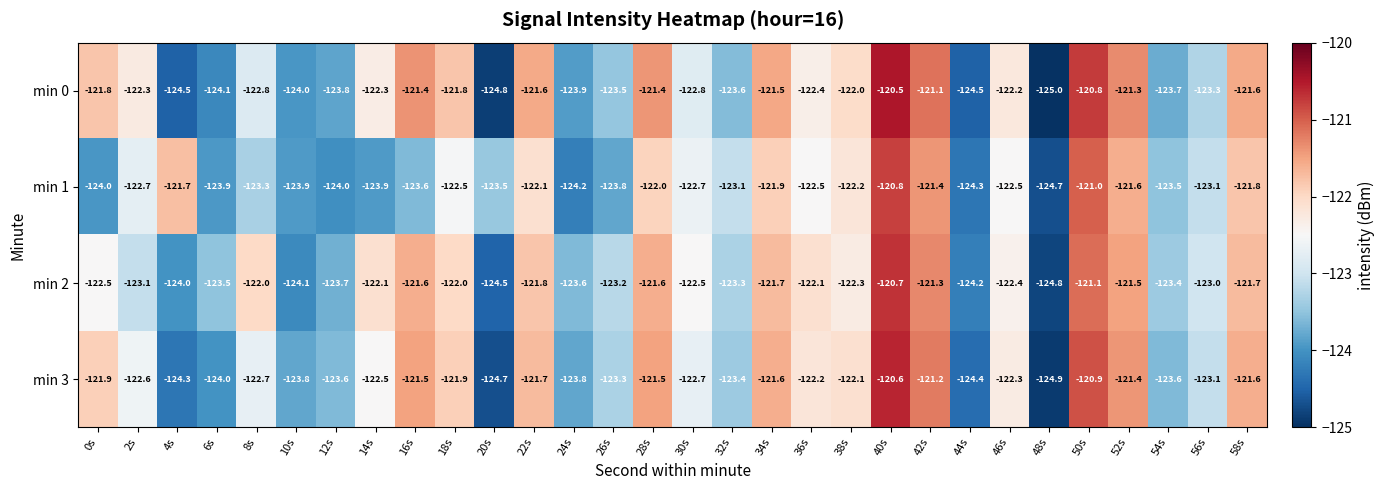

What is the smallest value displayed?

-125.0